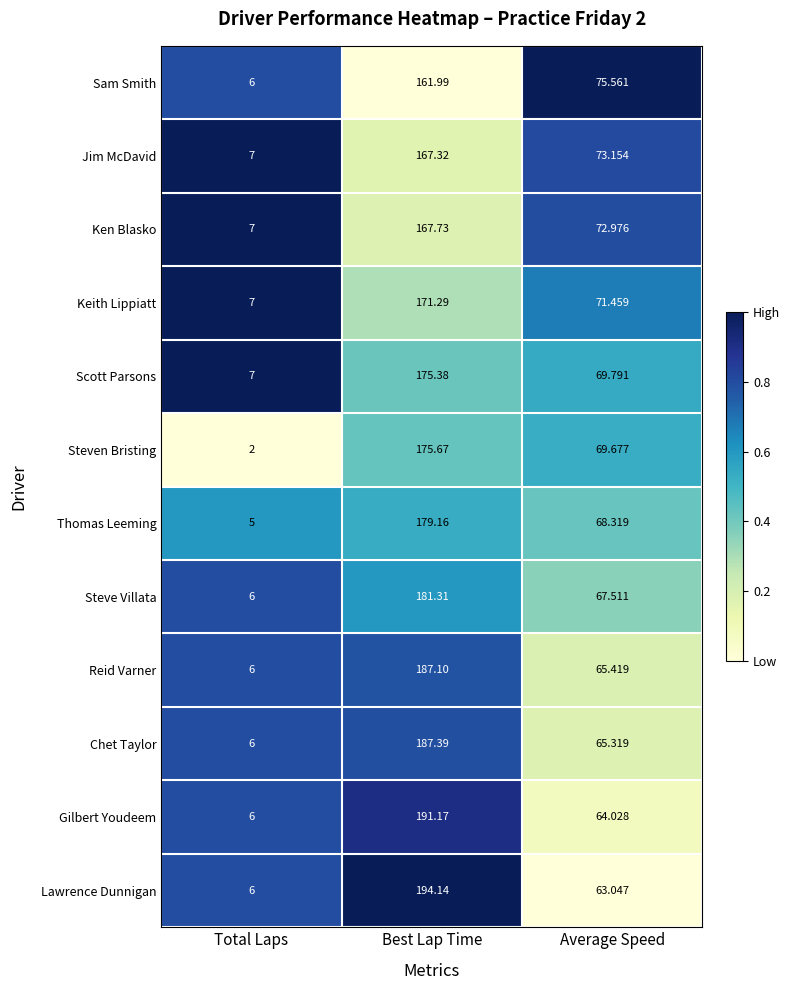

List the labels in order of Jim McDavid value, smallest first.

Total Laps, Average Speed, Best Lap Time